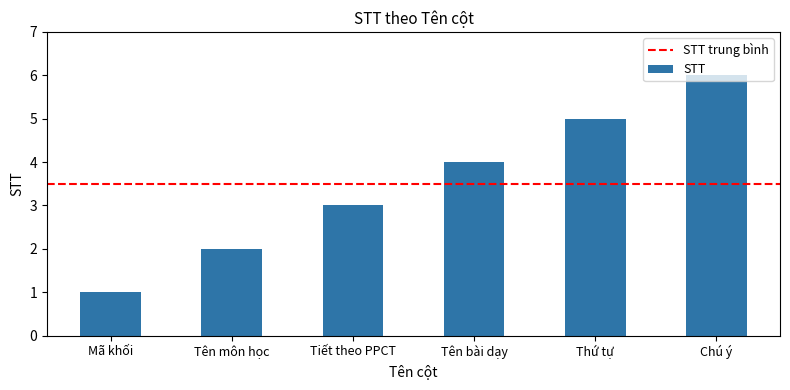

Reading right to left, transcribe all the data shown in this chart.

6	5	4	3	2	1